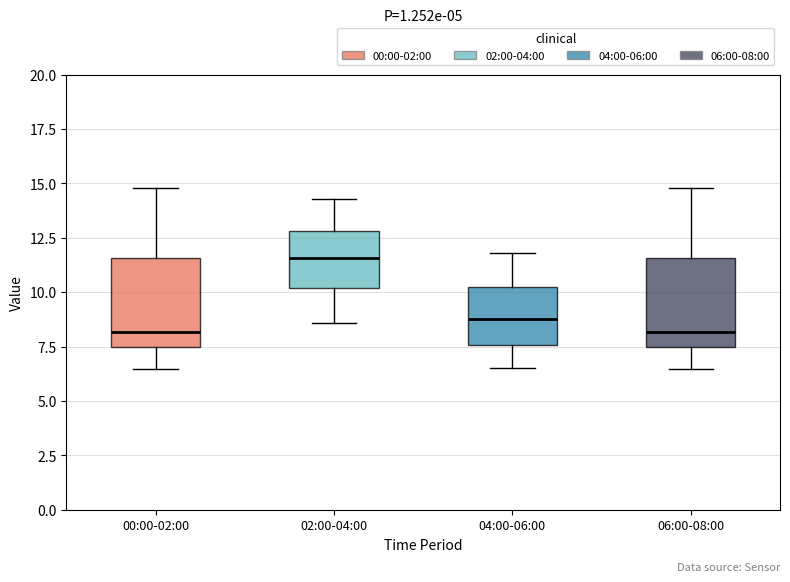

Where does the lower whisker of the box for 00:00-02:00 end on the y-axis? The values are not printed on the chart, so give them approximately, as read against the axis.

6.5